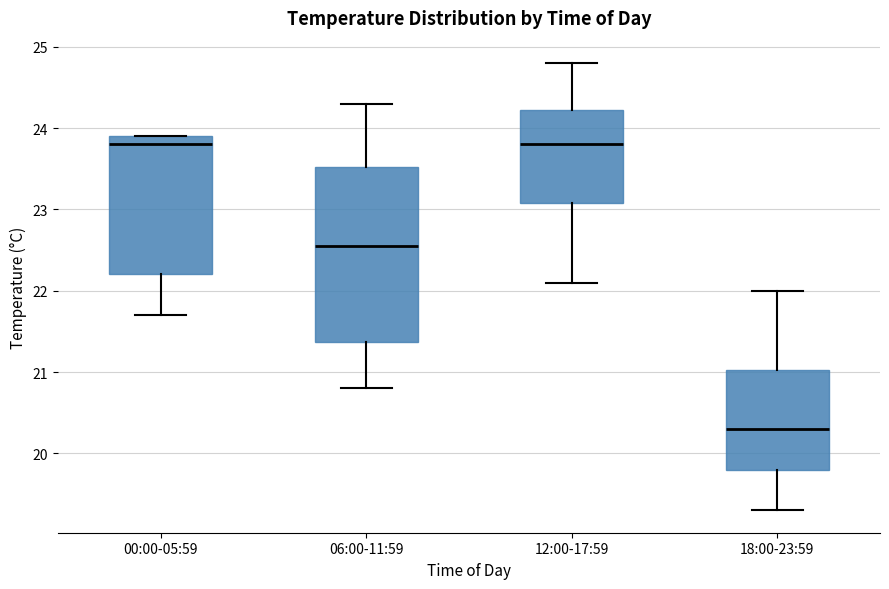

Where does the lower whisker of the box for 18:00-23:59 end on the y-axis? The values are not printed on the chart, so give them approximately, as read against the axis.

19.3